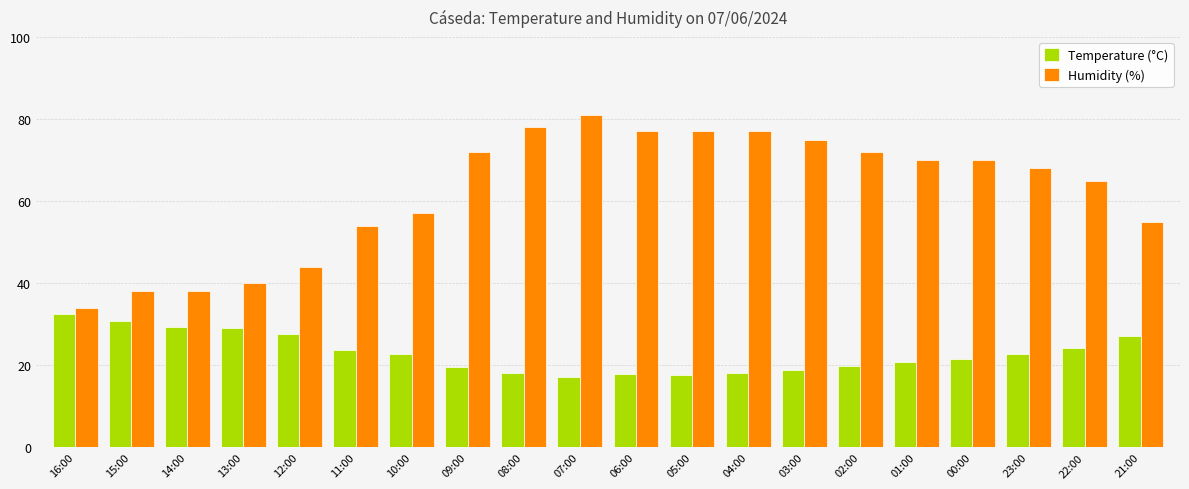

How many distinct data groups are displayed?

2